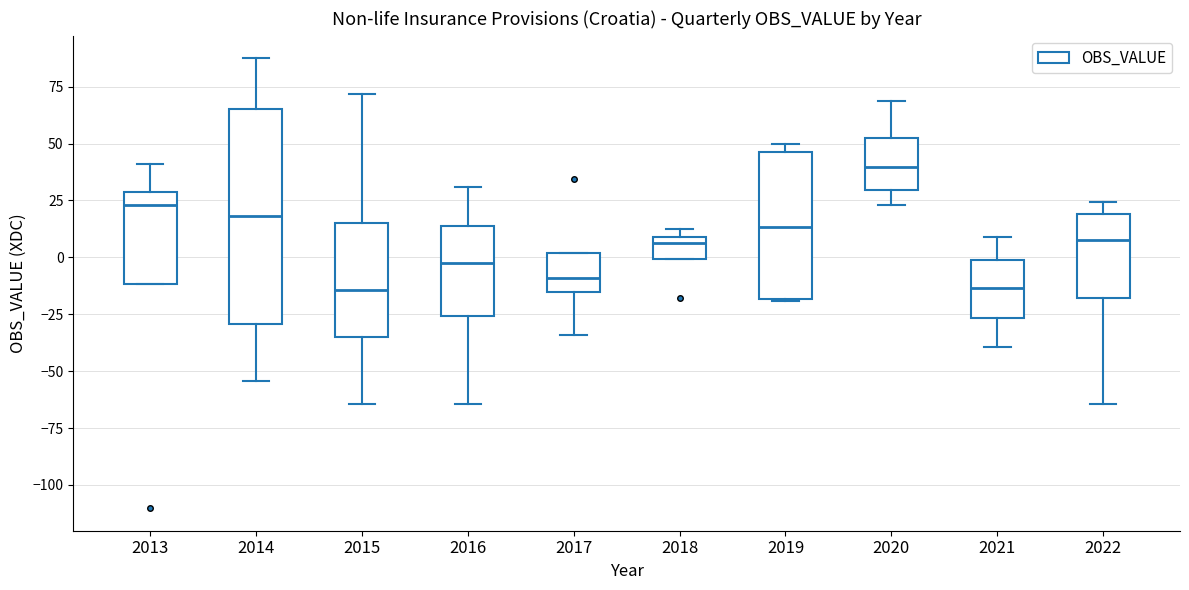

Comparing the boxes themselves (not the whiskers), which one is the tallest?

2014